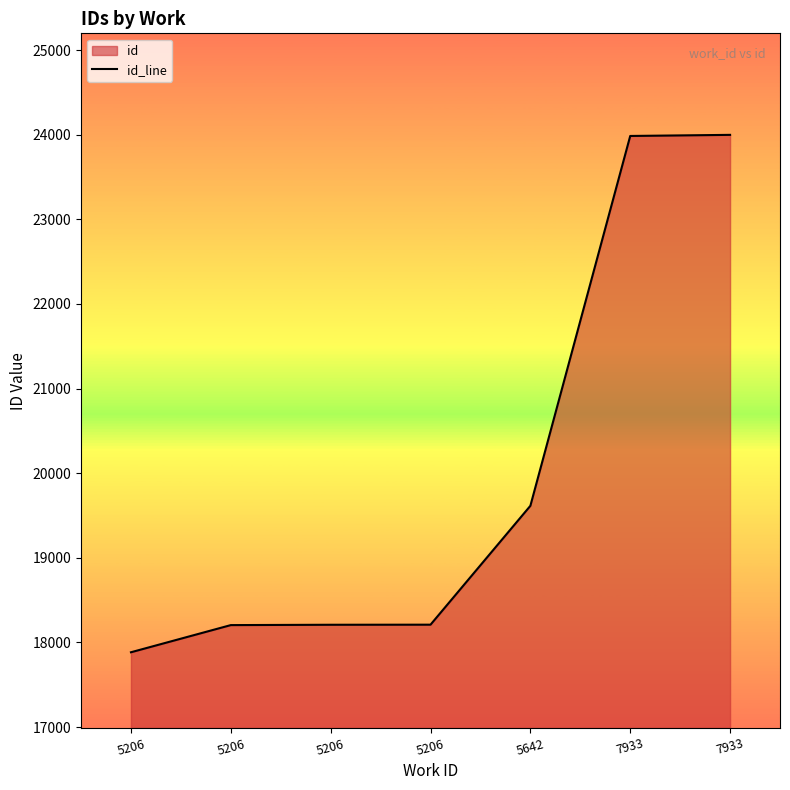

What is the average value?

20015